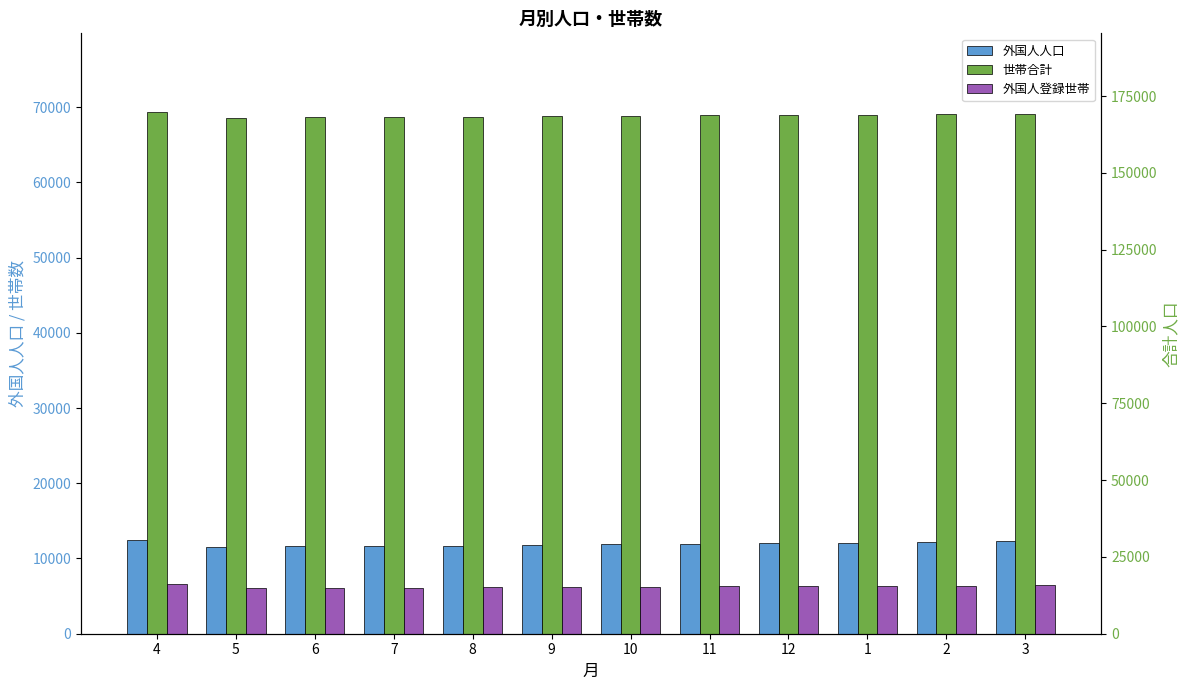

Reading right to left, list all the values displayed in this chart.

外国人人口: 12283	12153	12034	12033	11954	11877	11762	11697	11643	11614	11580	12418
世帯合計: 69125	69018	68948	68935	68892	68820	68744	68695	68625	68625	68575	69388
外国人登録世帯: 6473	6383	6312	6324	6288	6259	6183	6149	6106	6098	6086	6564